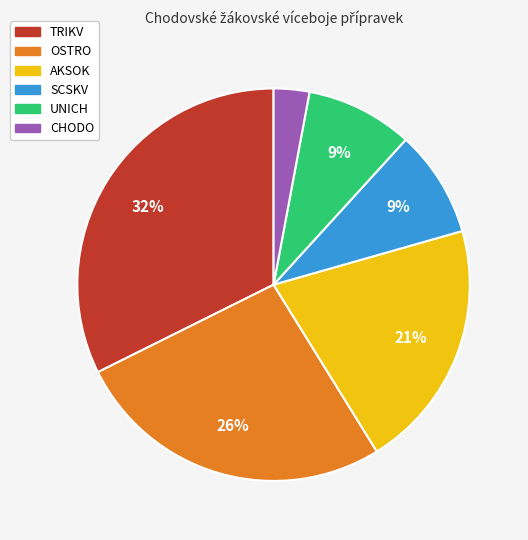

To the nearest percent, what is the difference between the largest and smallest slice percentages?

29%